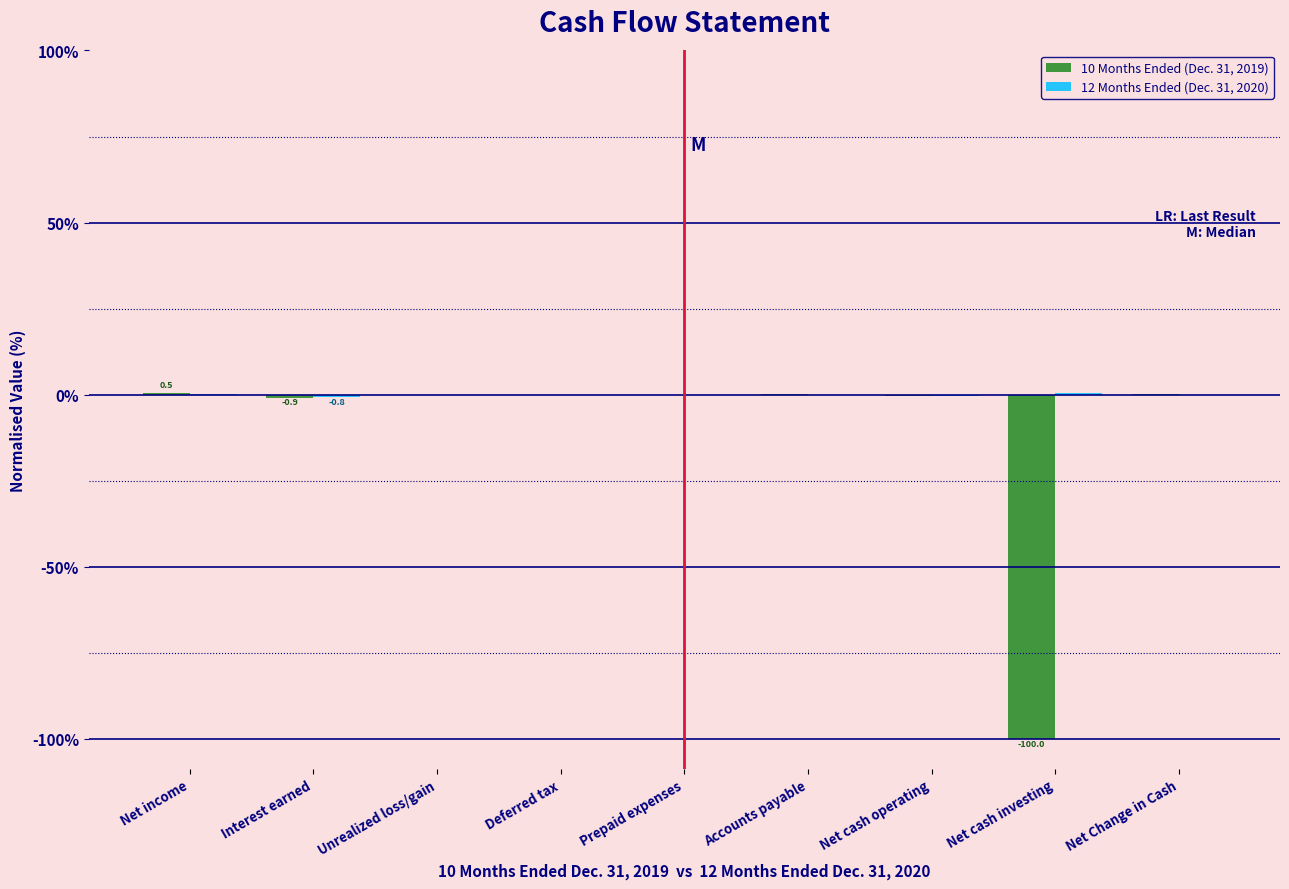

True or false: 10 Months Ended (Dec. 31, 2019) has a value of -100.0 at Net cash investing.

True